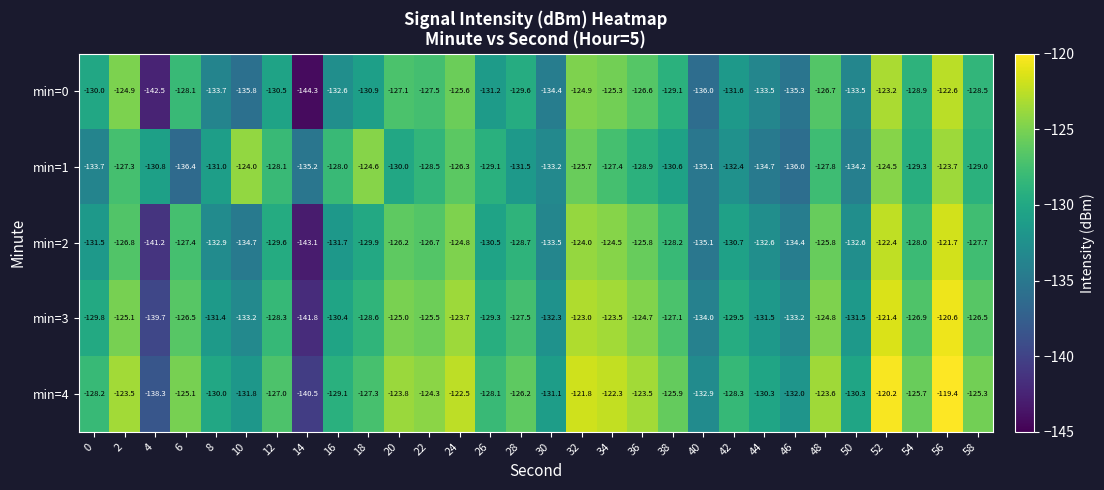

The value of min=2 at 28 is -66.5. True or false?

False